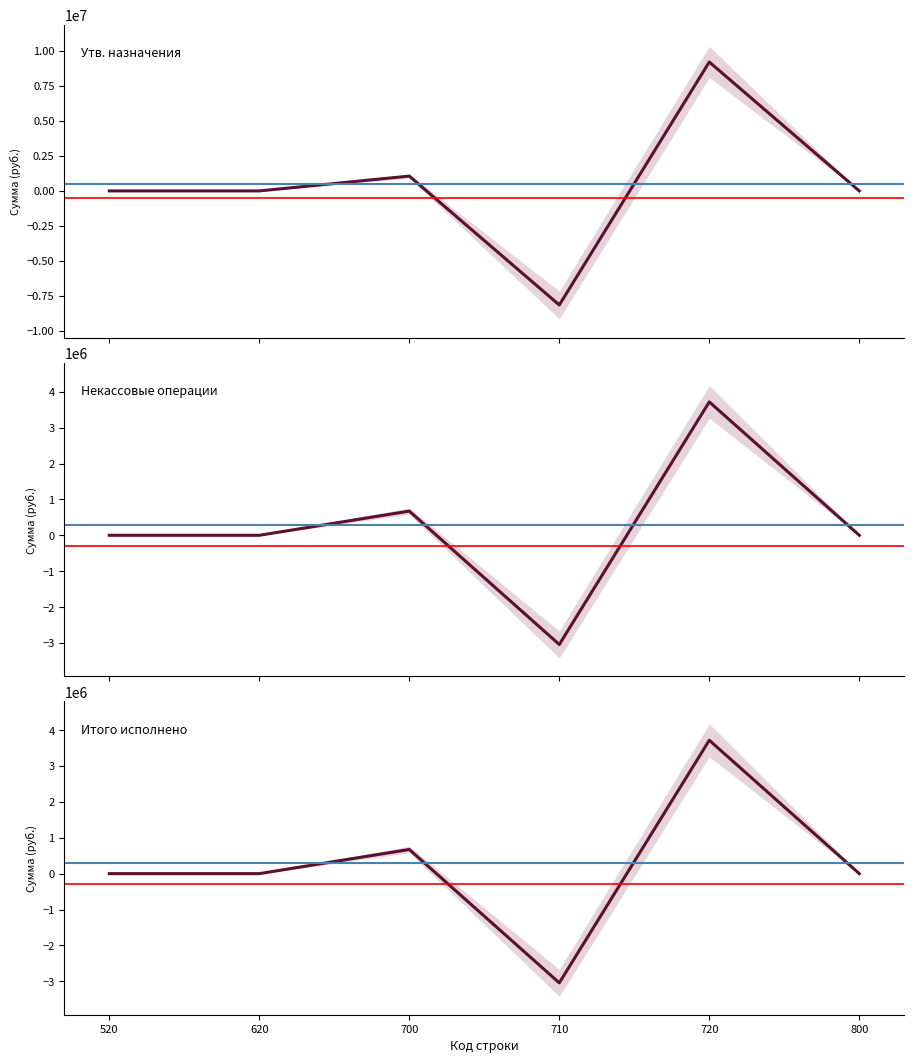

Reading right to left, what are all the values shown in this chart?

Утв. назначения: 0.0	9213451.1	-8152899.0	1060552.1	0.0	0.0
Некассовые операции: 0.0	3716485.5	-3043174.0	673311.4	0.0	0.0
Итого исполнено: 0.0	3716485.5	-3043174.0	673311.4	0.0	0.0